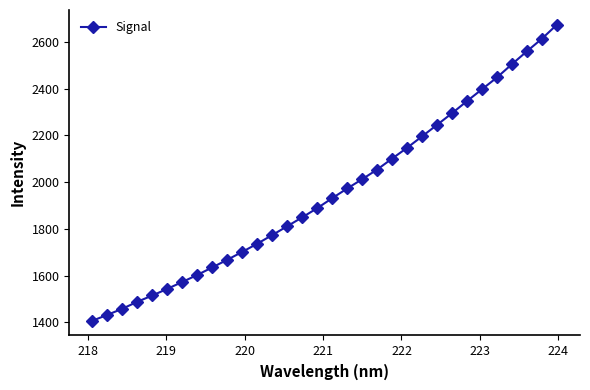

How many lines are shown in the chart?

1